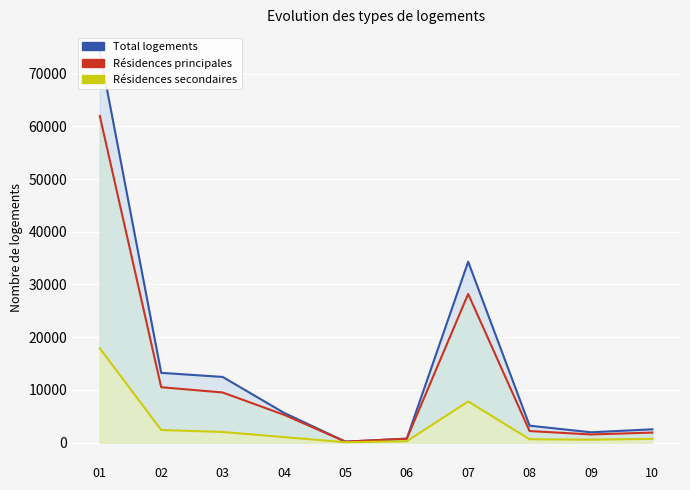

In Résidences secondaires, how many points are higher than both neighbors (excluding endpoints)?

1